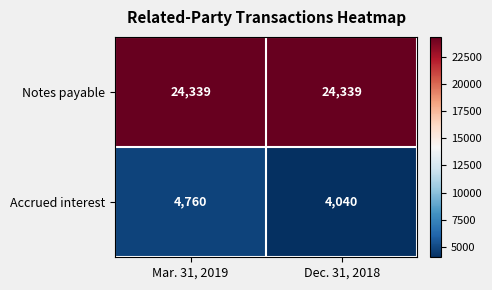

What is the sum of all Notes payable values?

48678